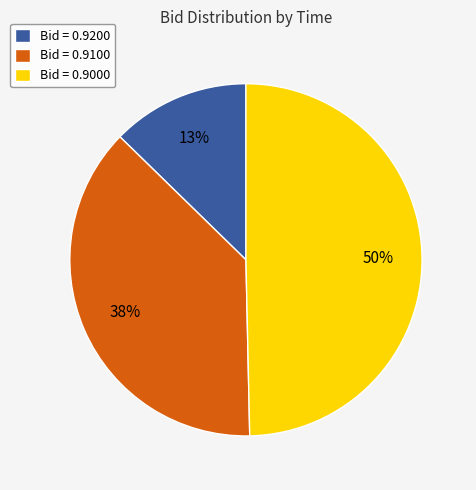

To the nearest percent, what is the difference between the Bid = 0.9100 and Bid = 0.9200 slice percentages?

25%